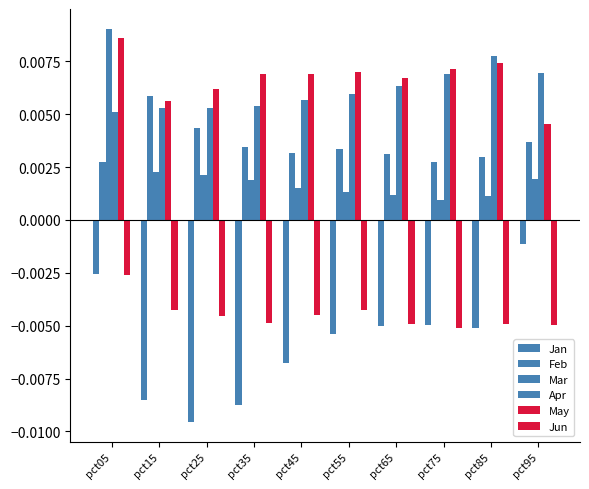

At which category is the sum across all series the highest?

pct05